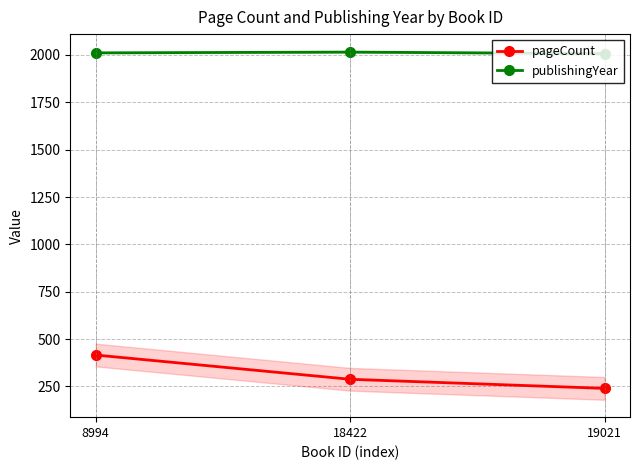

Is it true that publishingYear equals 726 at 18422?

False